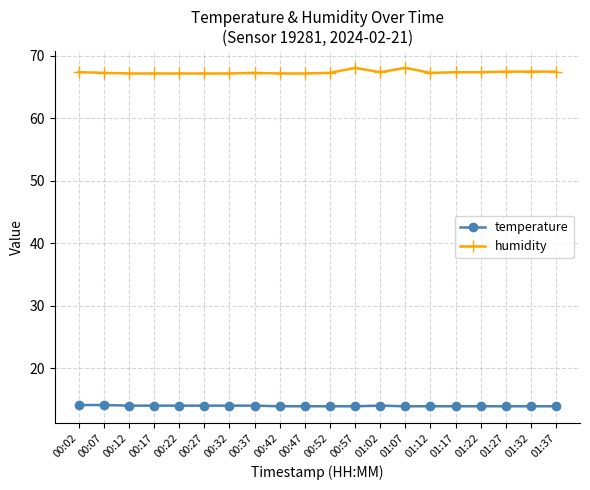

What is the highest value of the humidity series?

68.1